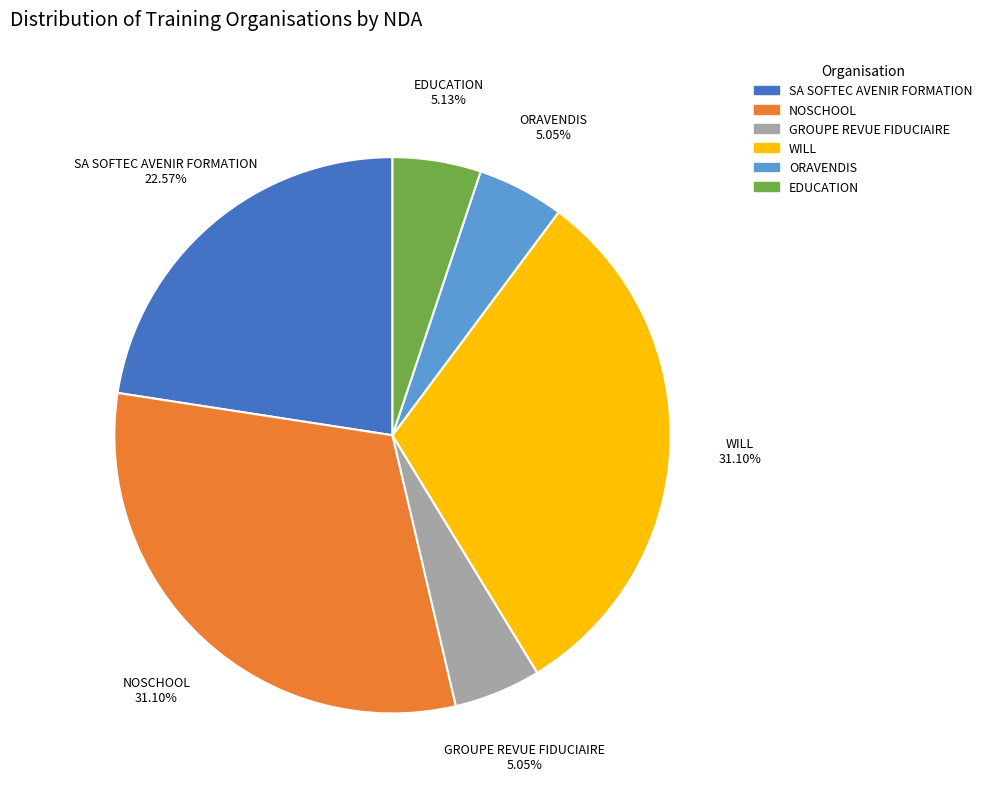

To the nearest percent, what percentage of the pie is WILL?

31%